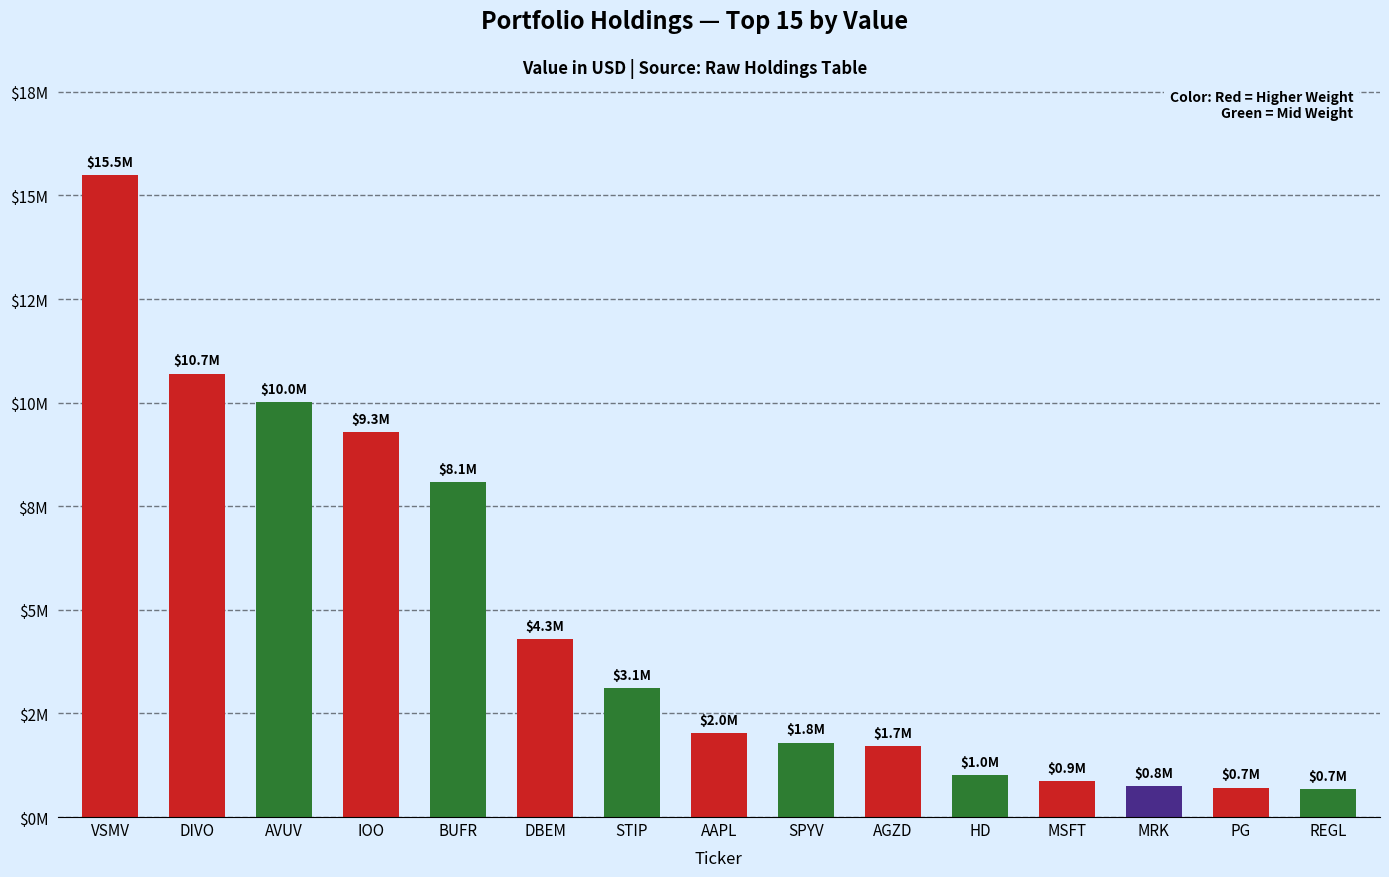

What is the label of the 8th bar from the right?

AAPL